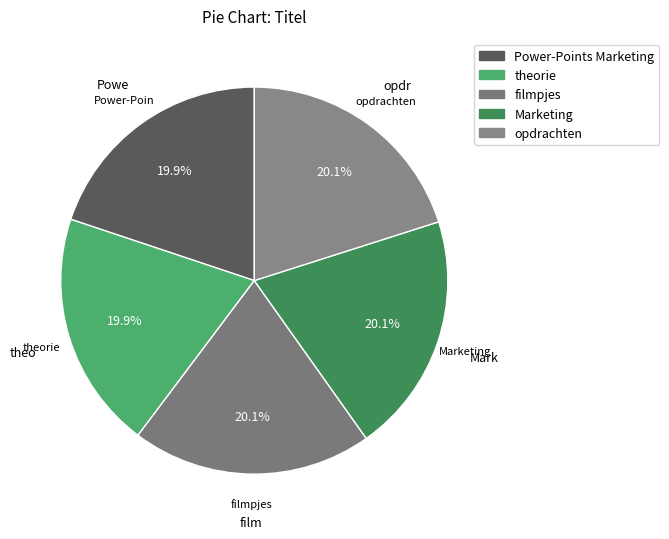

What portion of the pie excludes Marketing?

79.9%